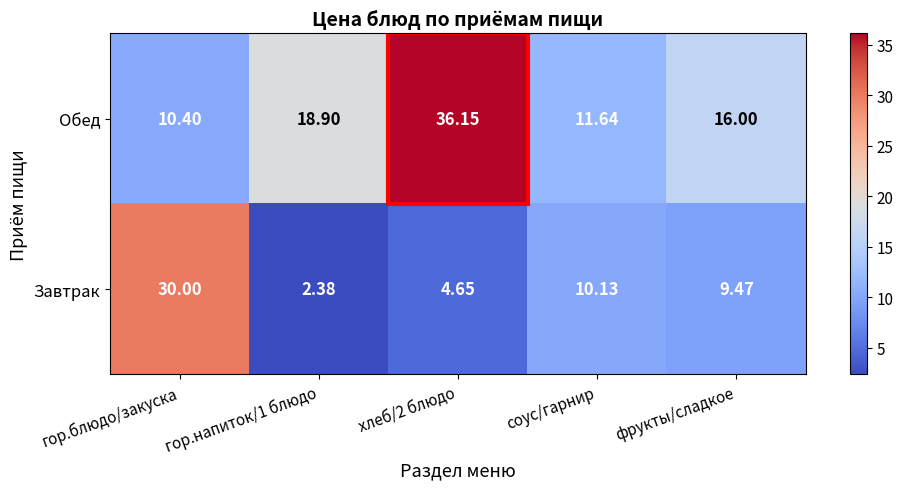

How many data points in Завтрак are above 9?

3